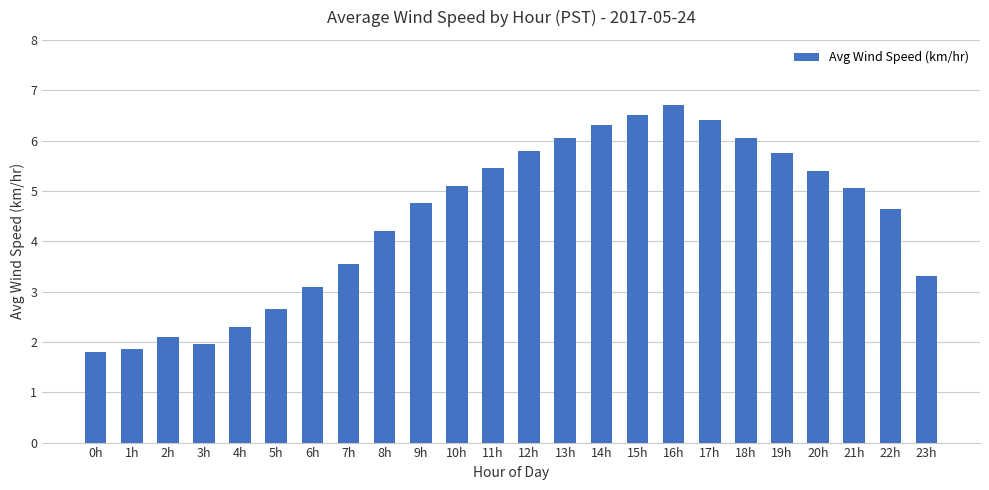

What position from the left is 23h?

24